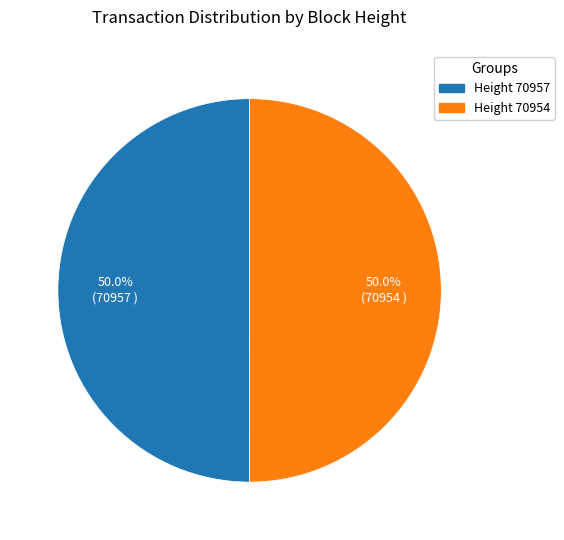

Count the number of slices in the pie.

2